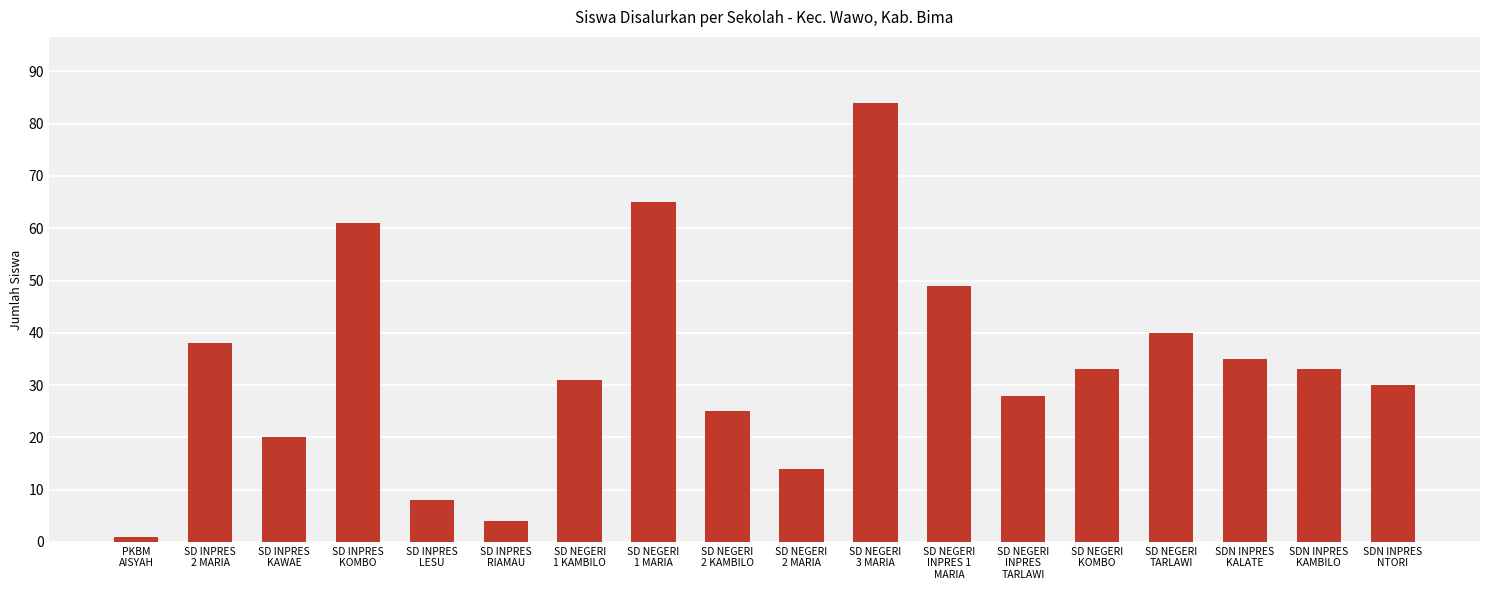

Are the bars grouped side by side (vs. stacked)?

No